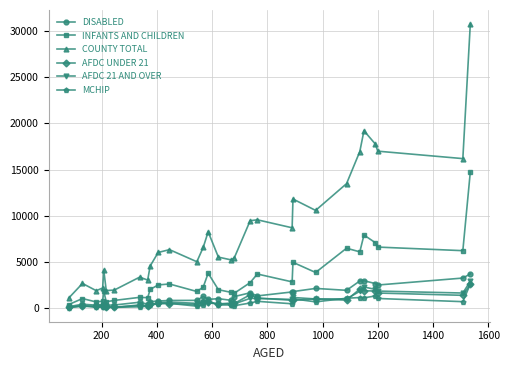

What is the sum of all INFANTS AND CHILDREN values?

102627